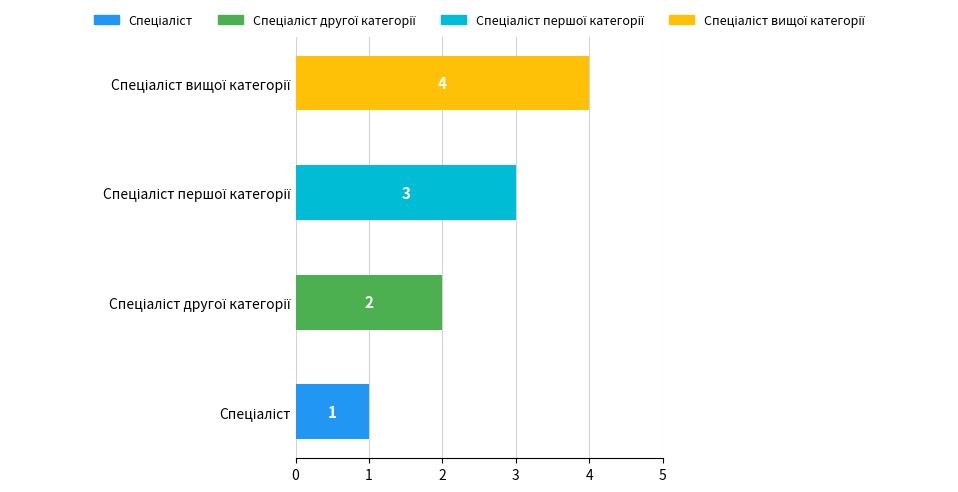

Which has a higher value, Спеціаліст вищої категорії or Спеціаліст другої категорії?

Спеціаліст вищої категорії